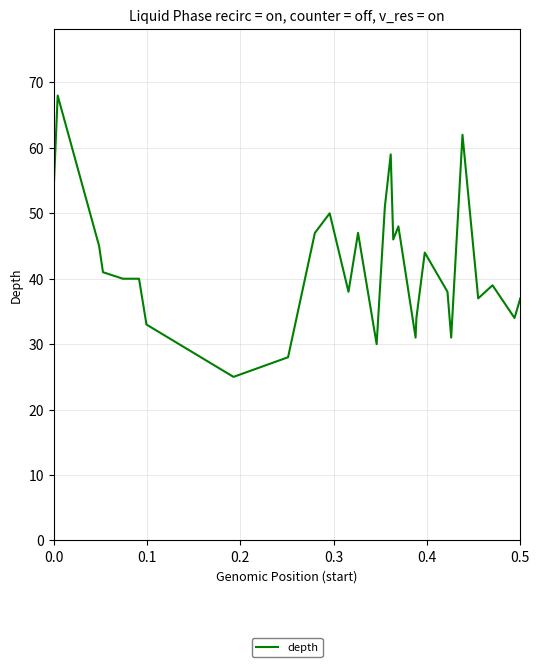

How many lines are shown in the chart?

1